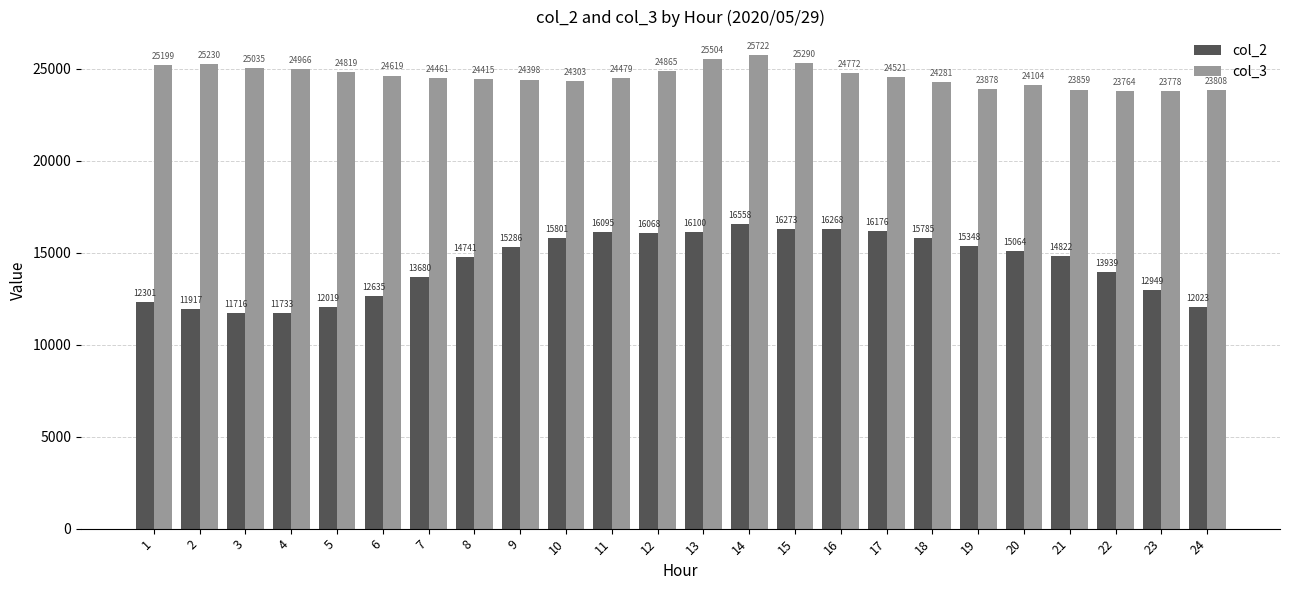

The value of col_3 at 9 is 5282. True or false?

False